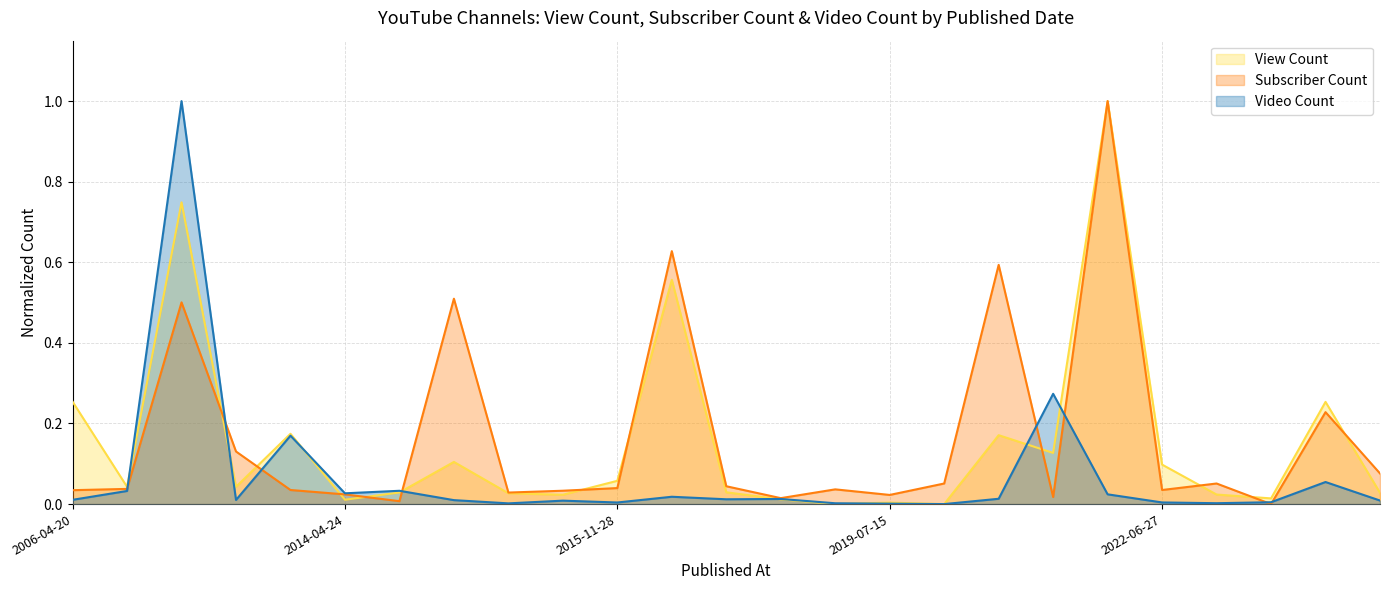

The View Count series shows 0.0 at 2015-11-28. True or false?

False